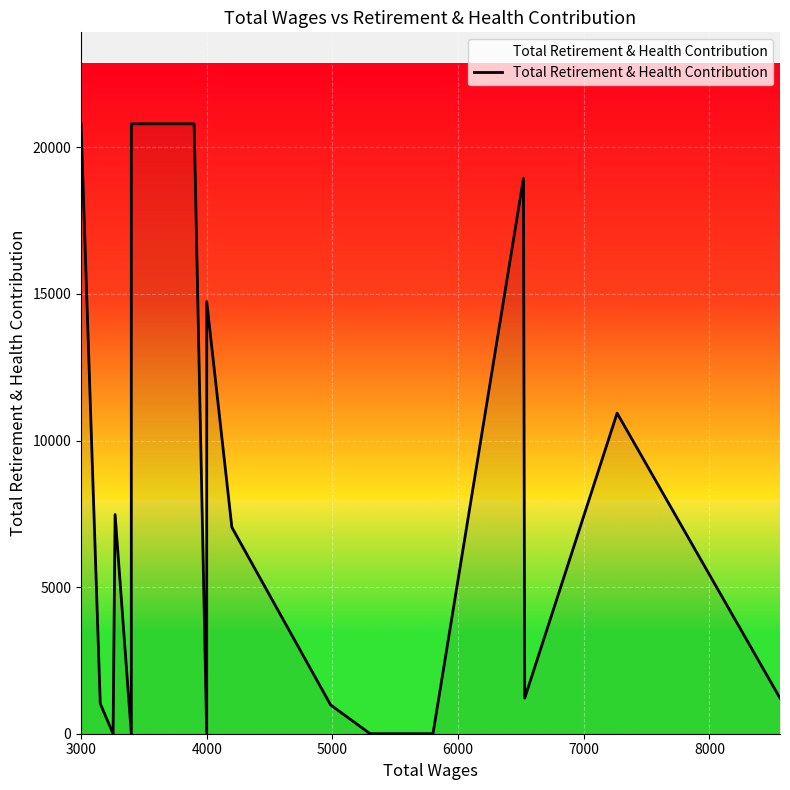

What is the average value?

6298